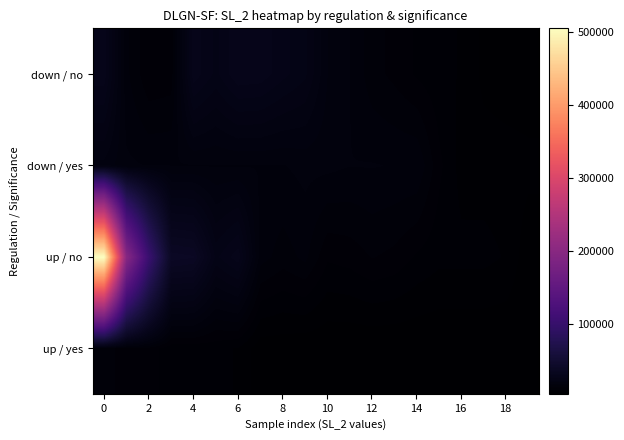

How many distinct data groups are displayed?

4